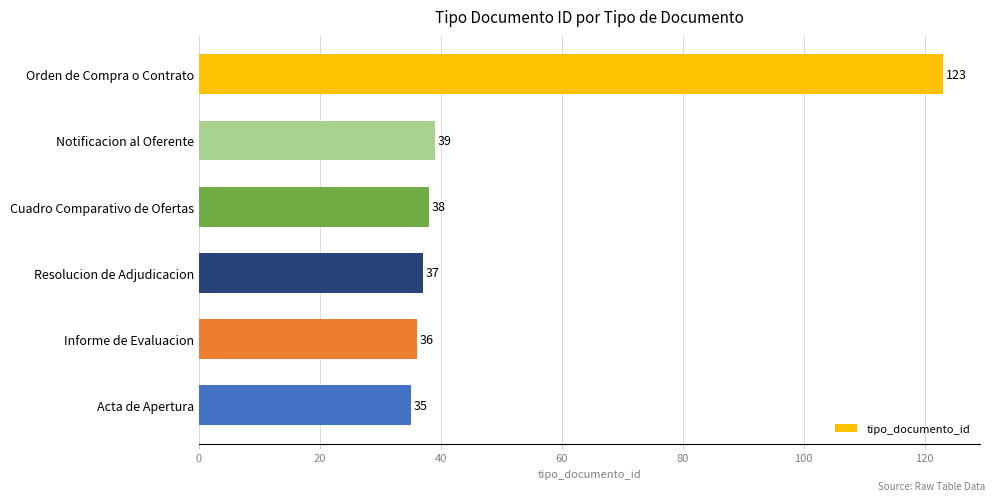

Reading top to bottom, list all the values displayed in this chart.

Orden de Compra o Contrato=123	Notificacion al Oferente=39	Cuadro Comparativo de Ofertas=38	Resolucion de Adjudicacion=37	Informe de Evaluacion=36	Acta de Apertura=35